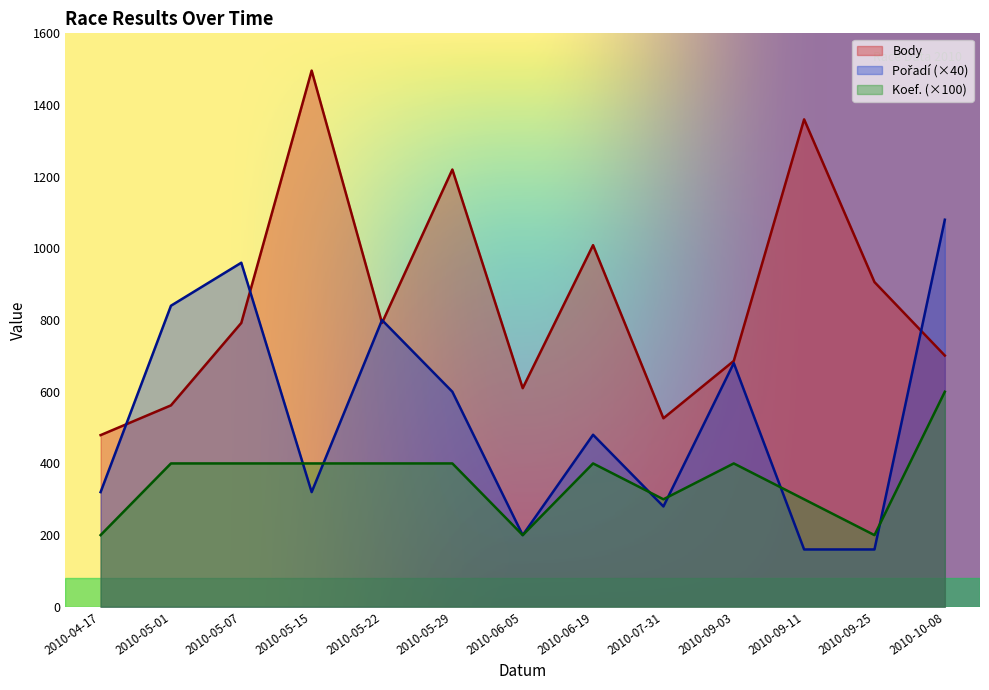

What are all the series names shown in the legend?

Body, Pořadí, Koef.